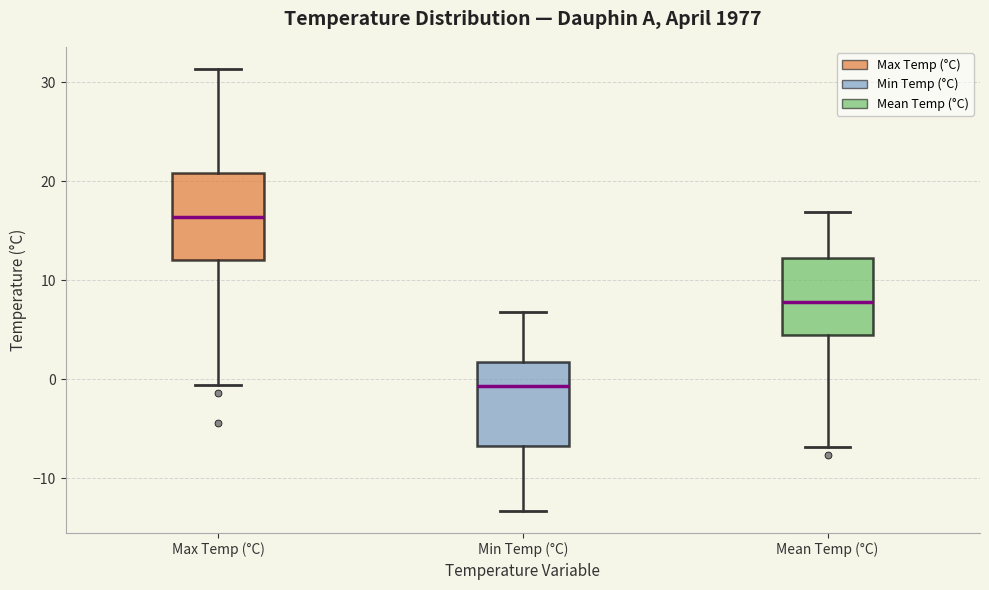

Where does the upper whisker of the box for Min Temp (°C) end on the y-axis? The values are not printed on the chart, so give them approximately, as read against the axis.

7